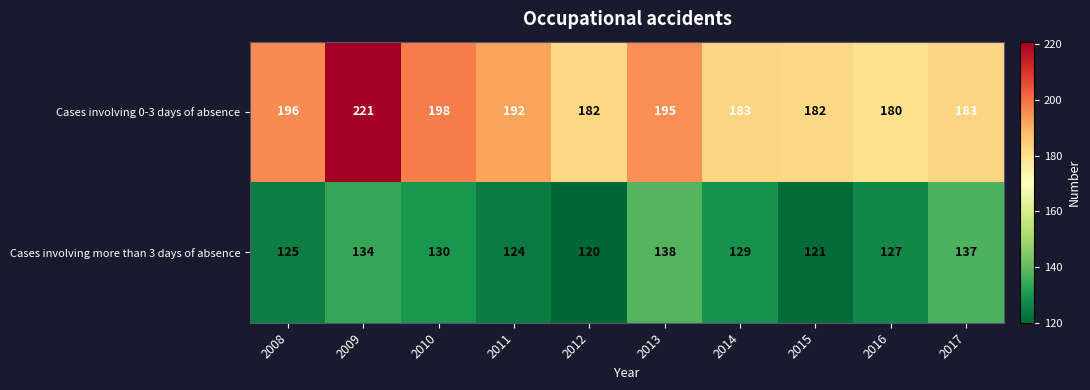

Reading left to right, extract all data points from this chart.

Cases involving 0-3 days of absence: 196	221	198	192	182	195	183	182	180	183
Cases involving more than 3 days of absence: 125	134	130	124	120	138	129	121	127	137